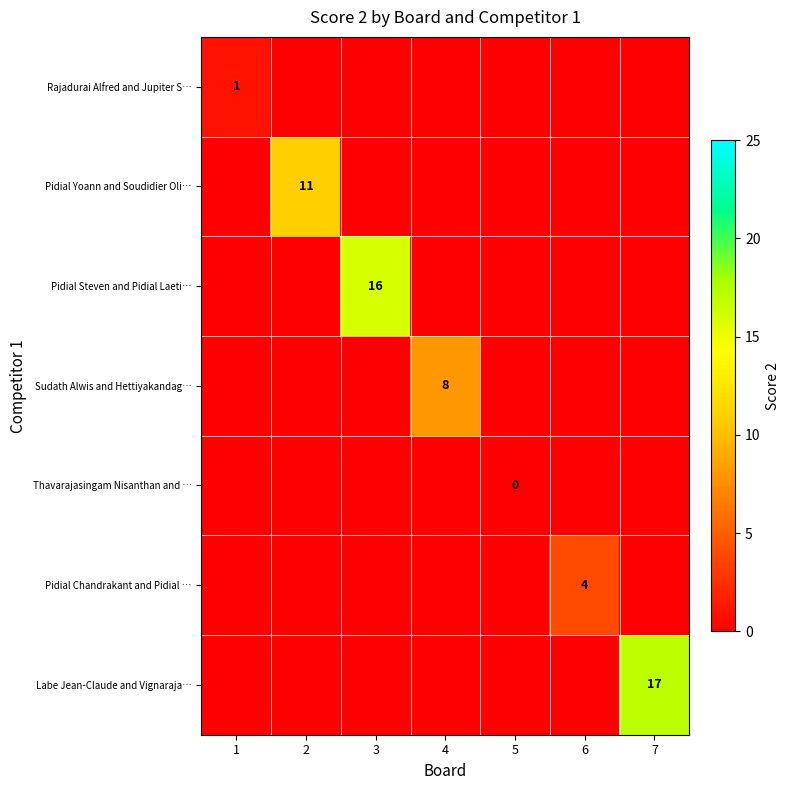

At how many categories does at least one series exceed 2?

5